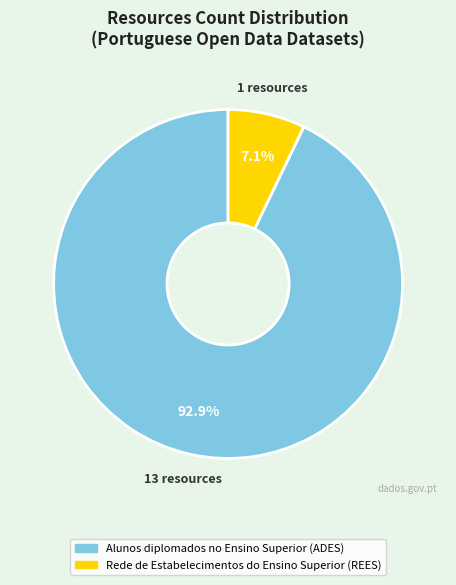

To the nearest percent, what is the combined percentage of Alunos diplomados no Ensino Superior (ADES) and Rede de Estabelecimentos do Ensino Superior (REES)?

100%